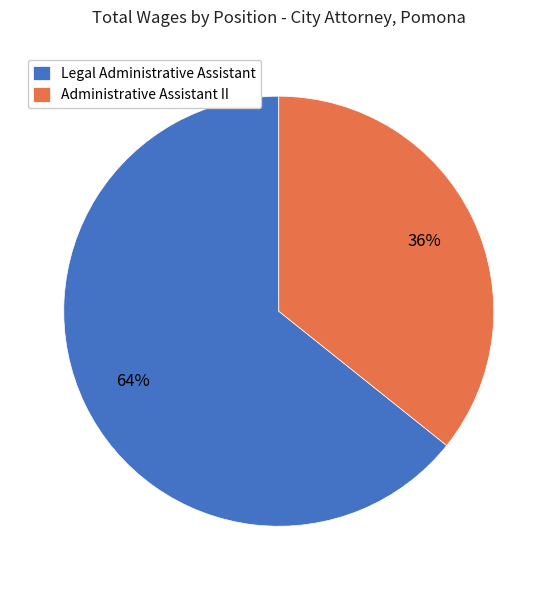

Does any single category account for the majority?

Yes